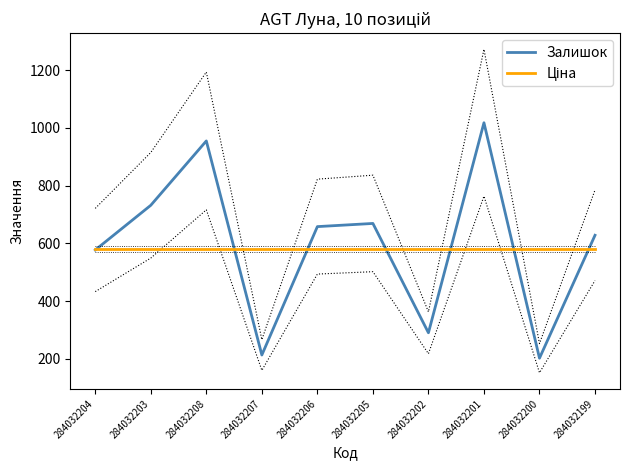

Rank the series by their maximum value, from lowest to highest.

Ціна, Залишок